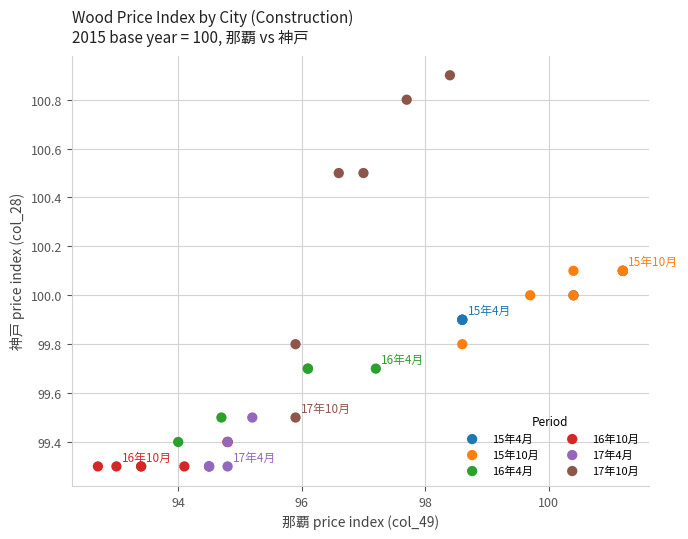

What are all the series names shown in the legend?

15年4月, 15年10月, 16年4月, 16年10月, 17年4月, 17年10月